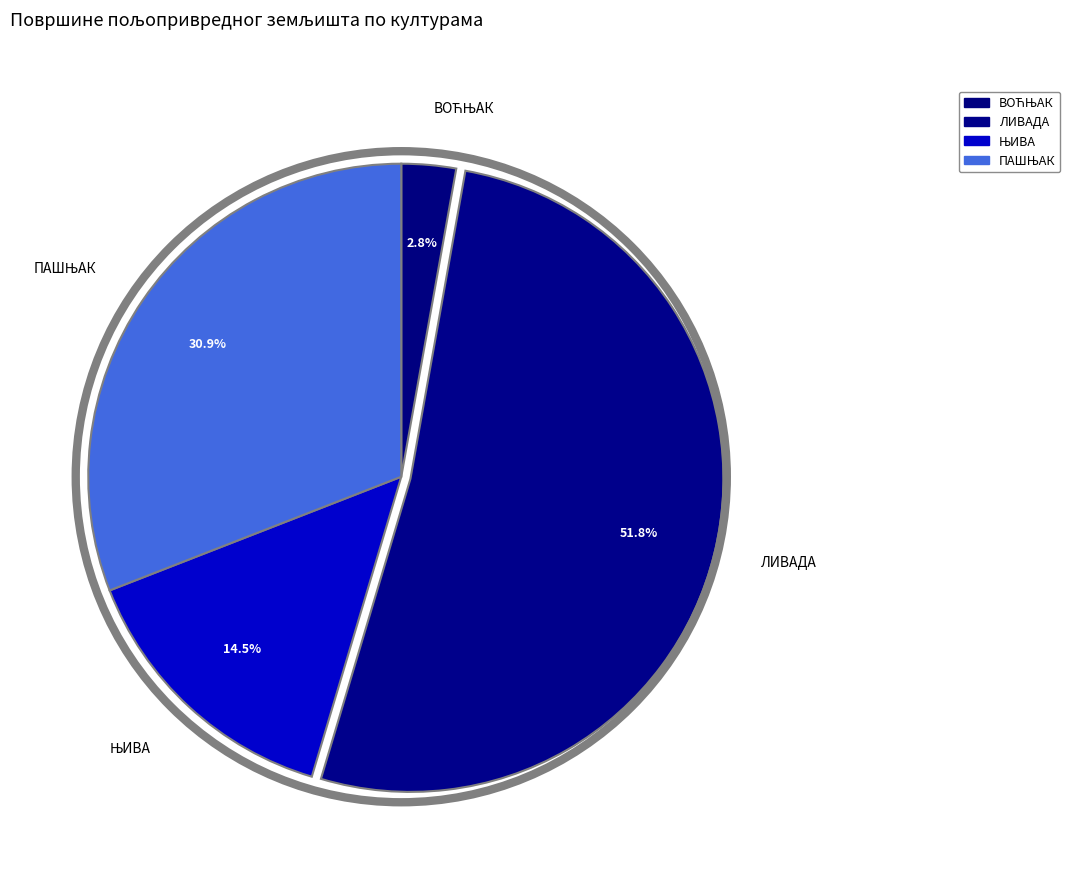

To the nearest percent, what is the difference between the ЛИВАДА and ВОЋЊАК slice percentages?

49%